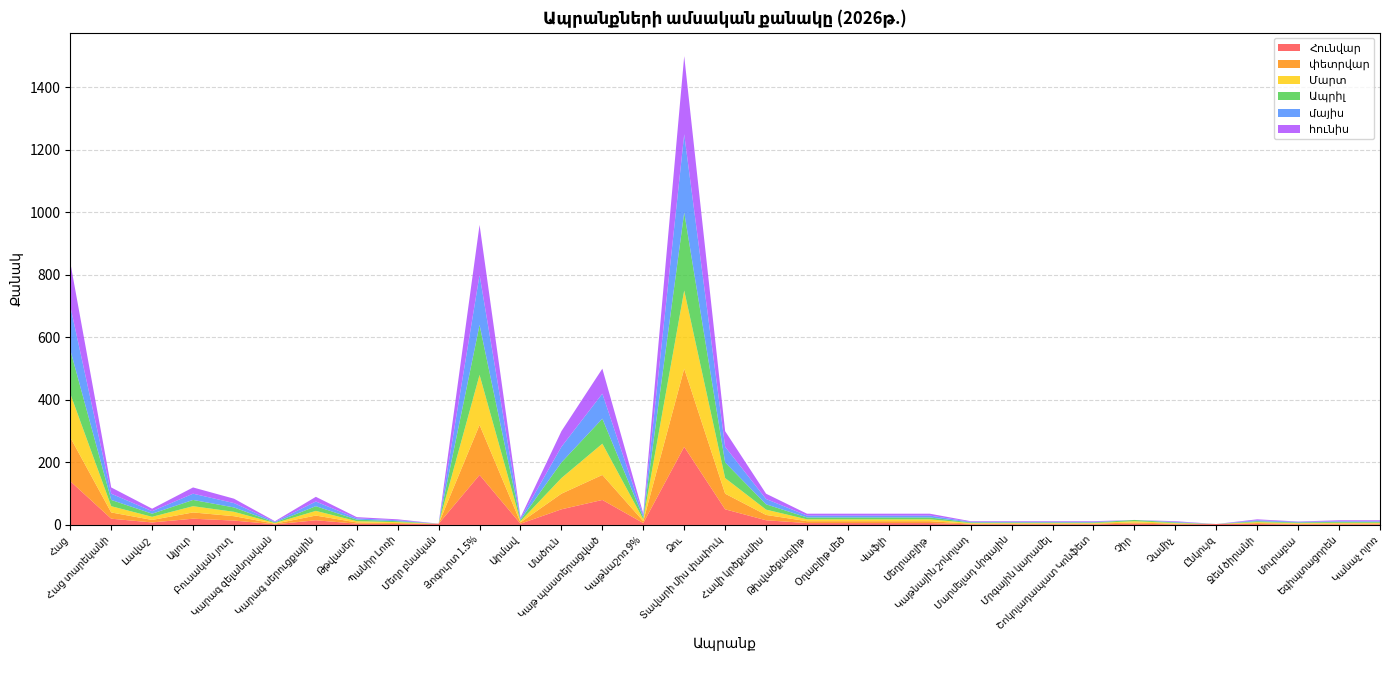

Reading left to right, transcribe all the data shown in this chart.

Հունվար: Հաց=140	Հաց տարեկանի=20	Լավաշ=8	Ալյուր=20	Բուսական յուղ=14	Կարագ զելանդական=2	Կարագ սերուցքային=15	Թթվասեր=4	Պանիր Լոռի=3	Մեղր բնական=4	Յոգուրտ 1.5%=160	Արմավ=4	Մածուն=50	Կաթ պաստերացված=80	Կաթնաշոռ 9%=6	Ձու=250	Տավարի միս փափուկ=50	Հավի կրծքամիս=15	Թխվածքաբլիթ=6	Օղաբլիթ մեծ=6	Վաֆլի=6	Մեղրաբլիթ=6	Կաթնային շոկոլադ=2	Մարմելադ մրգային=2	Մրգային կարամել=2	Շոկոլադապատ Կոնֆետ=2	Չիր=4	Չամիչ=2	Ընկույզ=3	Ջեմ ծիրանի=3	Մուրաբա=2	Եգիպտացորեն=2	Կանաչ ոլոռ=2
փետրվար: Հաց=140	Հաց տարեկանի=20	Լավաշ=8	Ալյուր=20	Բուսական յուղ=14	Կարագ զելանդական=2	Կարագ սերուցքային=15	Թթվասեր=4	Պանիր Լոռի=3	Մեղր բնական=0	Յոգուրտ 1.5%=160	Արմավ=4	Մածուն=50	Կաթ պաստերացված=80	Կաթնաշոռ 9%=6	Ձու=250	Տավարի միս փափուկ=50	Հավի կրծքամիս=17	Թխվածքաբլիթ=6	Օղաբլիթ մեծ=6	Վաֆլի=6	Մեղրաբլիթ=6	Կաթնային շոկոլադ=2	Մարմելադ մրգային=2	Մրգային կարամել=2	Շոկոլադապատ Կոնֆետ=2	Չիր=4	Չամիչ=2	Ընկույզ=0	Ջեմ ծիրանի=3	Մուրաբա=2	Եգիպտացորեն=3	Կանաչ ոլոռ=3
Մարտ: Հաց=140	Հաց տարեկանի=20	Լավաշ=10	Ալյուր=20	Բուսական յուղ=14	Կարագ զելանդական=2	Կարագ սերուցքային=15	Թթվասեր=4	Պանիր Լոռի=3	Մեղր բնական=0	Յոգուրտ 1.5%=160	Արմավ=4	Մածուն=50	Կաթ պաստերացված=100	Կաթնաշոռ 9%=6	Ձու=250	Տավարի միս փափուկ=50	Հավի կրծքամիս=17	Թխվածքաբլիթ=6	Օղաբլիթ մեծ=6	Վաֆլի=6	Մեղրաբլիթ=6	Կաթնային շոկոլադ=2	Մարմելադ մրգային=2	Մրգային կարամել=2	Շոկոլադապատ Կոնֆետ=2	Չիր=4	Չամիչ=2	Ընկույզ=0	Ջեմ ծիրանի=3	Մուրաբա=2	Եգիպտացորեն=2	Կանաչ ոլոռ=2
Ապրիլ: Հաց=140	Հաց տարեկանի=20	Լավաշ=10	Ալյուր=20	Բուսական յուղ=14	Կարագ զելանդական=2	Կարագ սերուցքային=15	Թթվասեր=5	Պանիր Լոռի=3	Մեղր բնական=0	Յոգուրտ 1.5%=160	Արմավ=4	Մածուն=50	Կաթ պաստերացված=80	Կաթնաշոռ 9%=6	Ձու=250	Տավարի միս փափուկ=50	Հավի կրծքամիս=17	Թխվածքաբլիթ=6	Օղաբլիթ մեծ=6	Վաֆլի=6	Մեղրաբլիթ=6	Կաթնային շոկոլադ=2	Մարմելադ մրգային=2	Մրգային կարամել=2	Շոկոլադապատ Կոնֆետ=2	Չիր=4	Չամիչ=2	Ընկույզ=0	Ջեմ ծիրանի=3	Մուրաբա=2	Եգիպտացորեն=3	Կանաչ ոլոռ=3
մայիս: Հաց=140	Հաց տարեկանի=20	Լավաշ=8	Ալյուր=20	Բուսական յուղ=14	Կարագ զելանդական=2	Կարագ սերուցքային=15	Թթվասեր=4	Պանիր Լոռի=3	Մեղր բնական=0	Յոգուրտ 1.5%=160	Արմավ=4	Մածուն=50	Կաթ պաստերացված=80	Կաթնաշոռ 9%=6	Ձու=250	Տավարի միս փափուկ=50	Հավի կրծքամիս=17	Թխվածքաբլիթ=6	Օղաբլիթ մեծ=6	Վաֆլի=6	Մեղրաբլիթ=6	Կաթնային շոկոլադ=2	Մարմելադ մրգային=2	Մրգային կարամել=2	Շոկոլադապատ Կոնֆետ=2	Չիր=0	Չամիչ=2	Ընկույզ=0	Ջեմ ծիրանի=3	Մուրաբա=2	Եգիպտացորեն=2	Կանաչ ոլոռ=2
հունիս: Հաց=140	Հաց տարեկանի=20	Լավաշ=8	Ալյուր=20	Բուսական յուղ=14	Կարագ զելանդական=2	Կարագ սերուցքային=15	Թթվասեր=4	Պանիր Լոռի=3	Մեղր բնական=0	Յոգուրտ 1.5%=160	Արմավ=4	Մածուն=50	Կաթ պաստերացված=80	Կաթնաշոռ 9%=6	Ձու=250	Տավարի միս փափուկ=50	Հավի կրծքամիս=17	Թխվածքաբլիթ=6	Օղաբլիթ մեծ=6	Վաֆլի=6	Մեղրաբլիթ=6	Կաթնային շոկոլադ=2	Մարմելադ մրգային=2	Մրգային կարամել=2	Շոկոլադապատ Կոնֆետ=2	Չիր=0	Չամիչ=2	Ընկույզ=0	Ջեմ ծիրանի=3	Մուրաբա=1	Եգիպտացորեն=3	Կանաչ ոլոռ=3